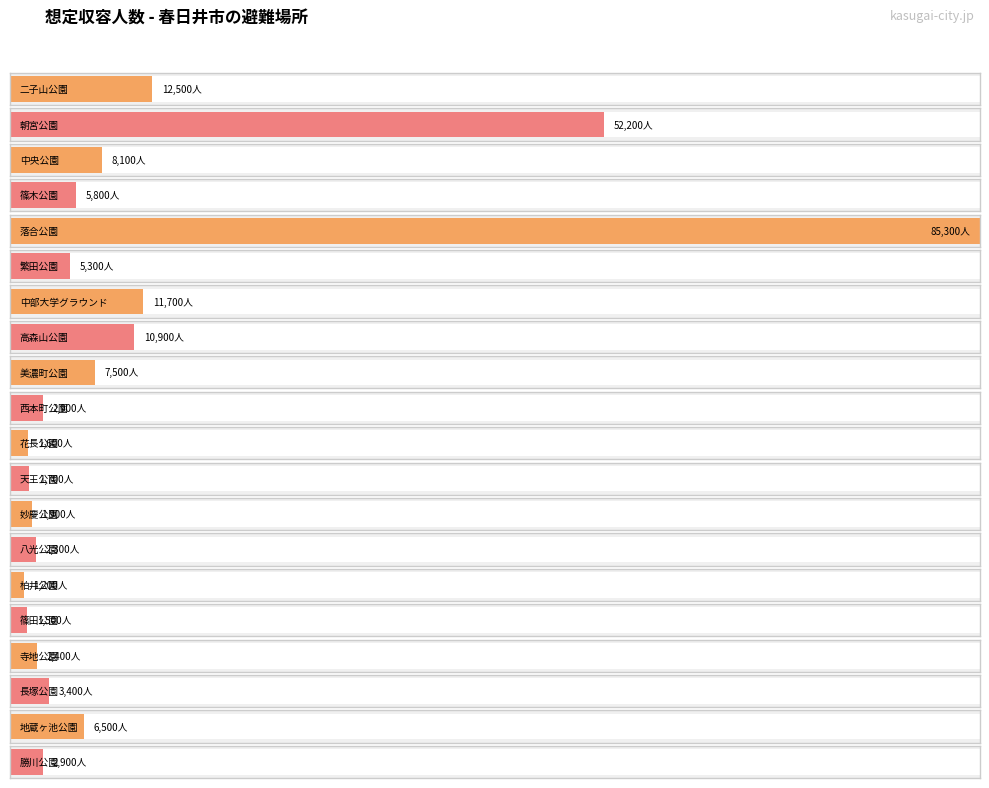

What is the difference between the second highest and minimum values?

51000